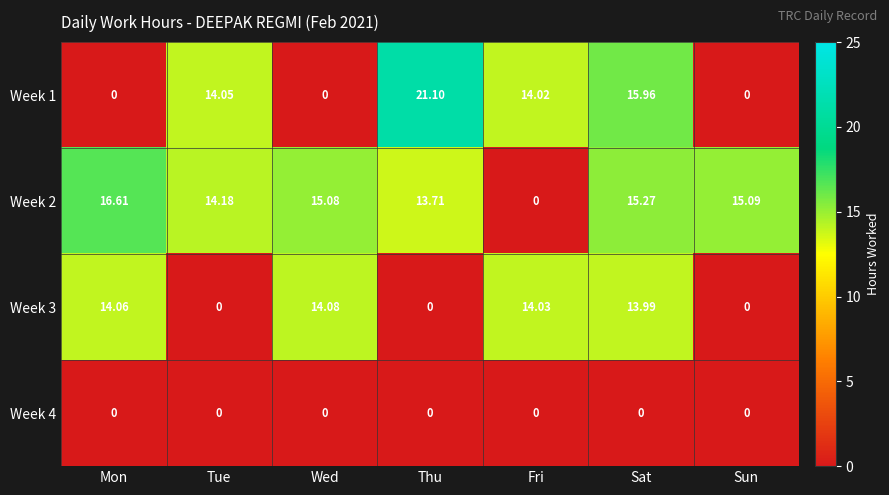

Which series has the largest range (max minus min)?

Week 1